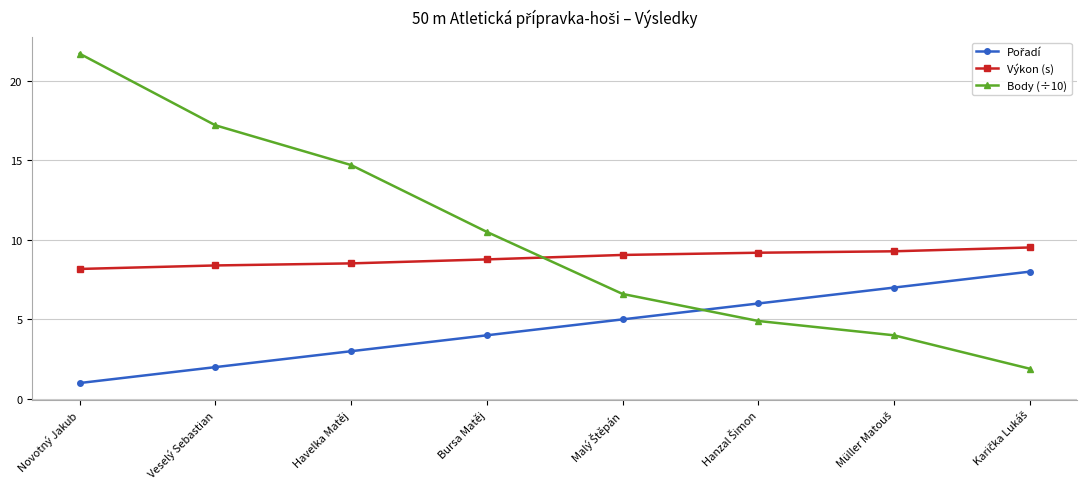

Where is Body (÷10) nearest to the value 11?

Bursa Matěj